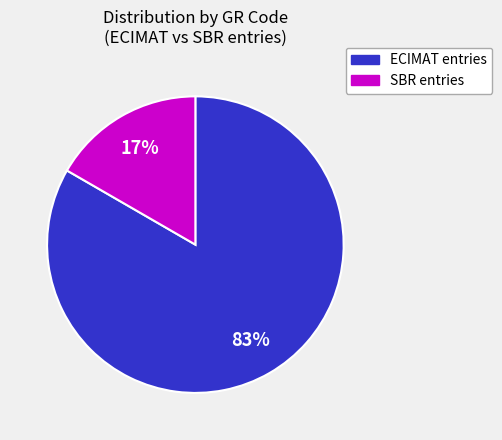

Is there any slice that represents more than half of the pie?

Yes